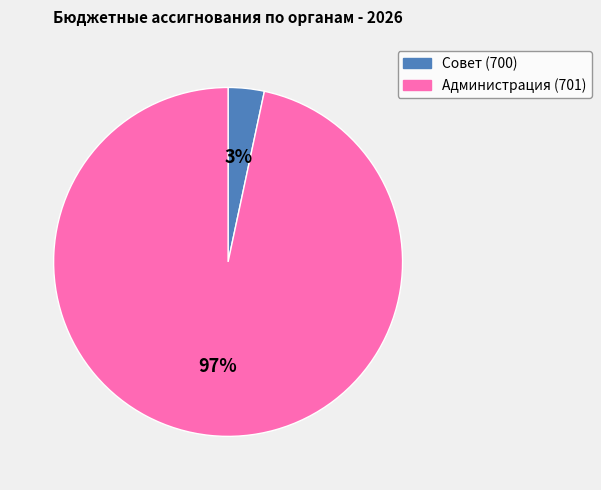

Does any single category account for the majority?

Yes